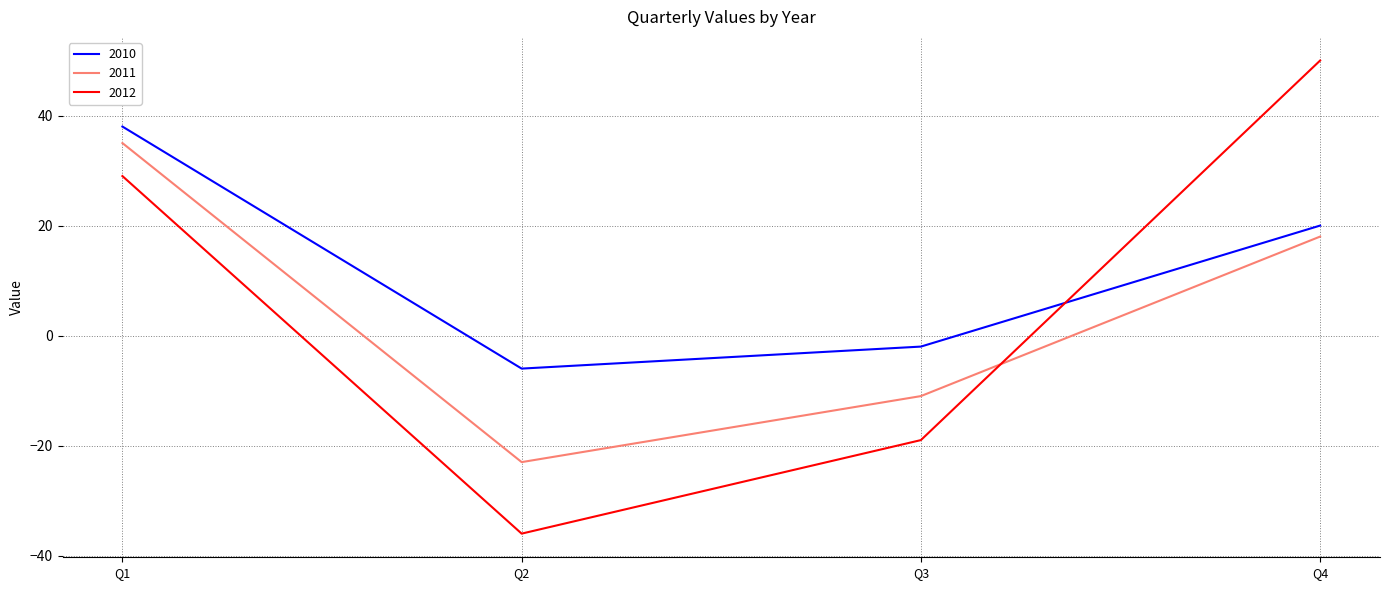

Is the value of 2010 at Q2 greater than the value of 2011 at Q3?

Yes